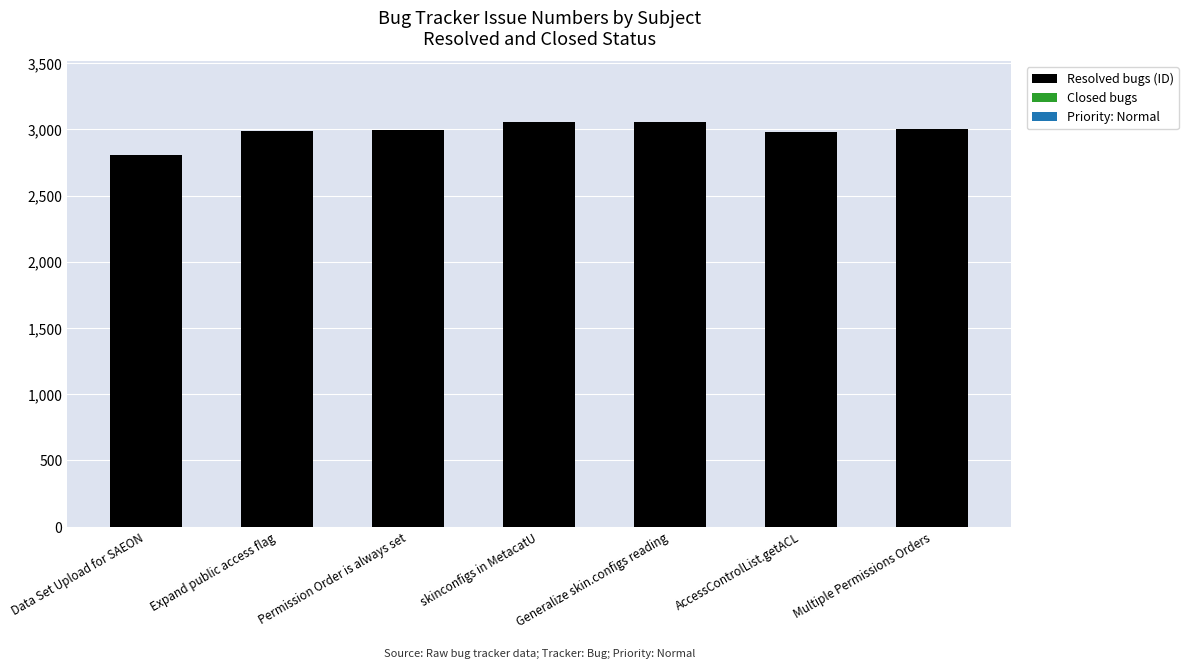

What is the sum of all values?

20884